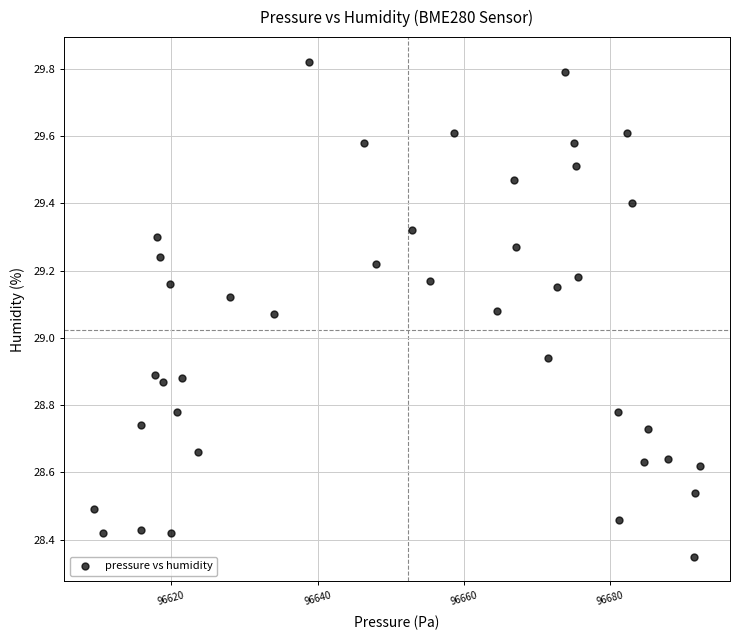

What is the range of X values (max minus min)?

82.8